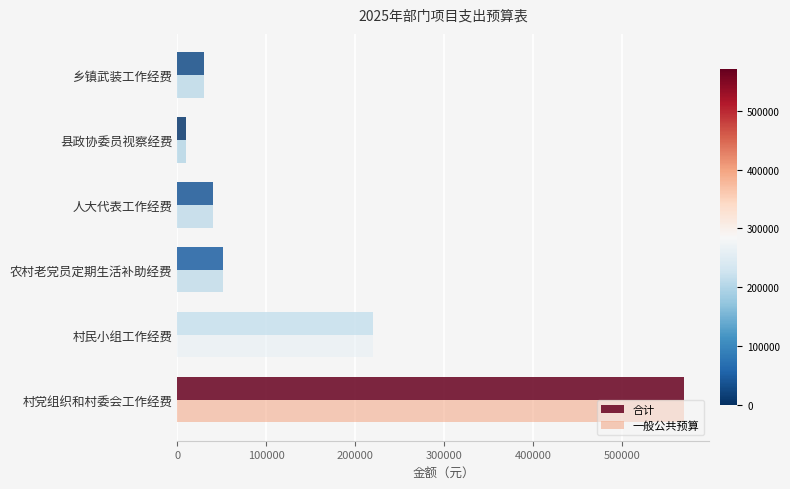

What is the difference between the maximum and second lowest values in the 一般公共预算 series?

540000